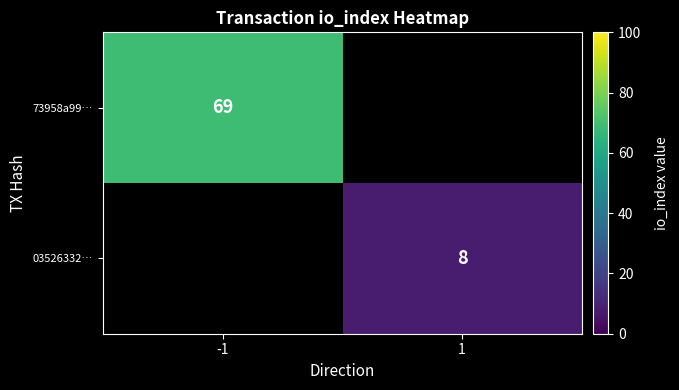

The value of 73958a99… at -1 is 92. True or false?

False